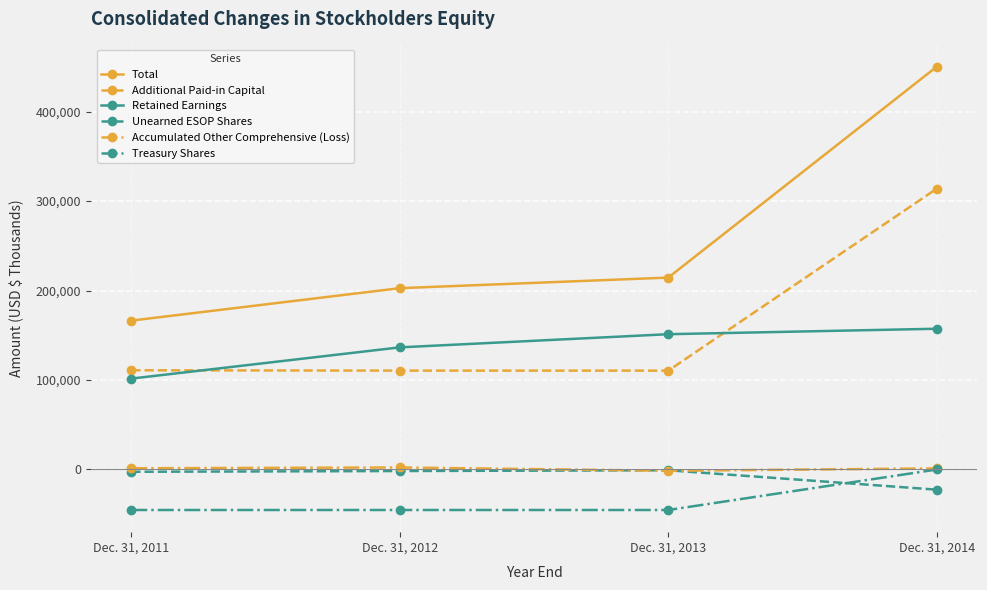

Which series changed the most between Dec. 31, 2013 and Dec. 31, 2014?

Total